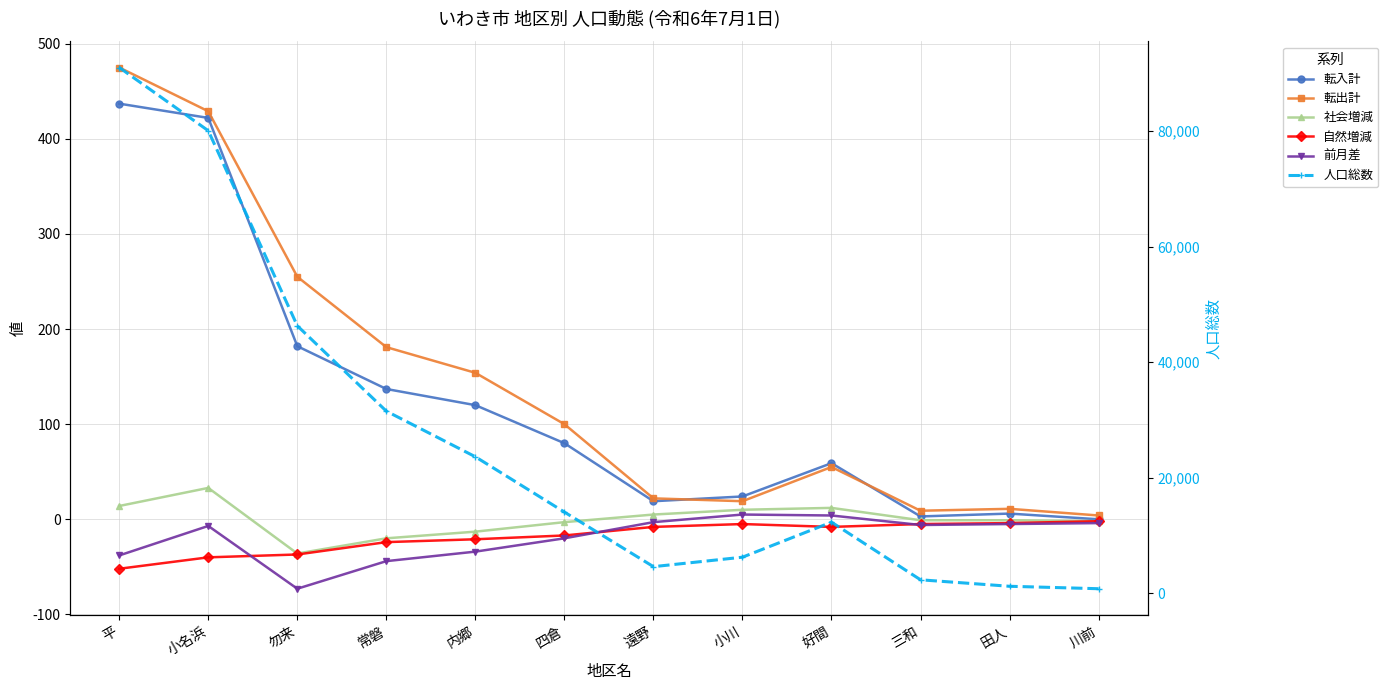

Where does the 転入計 series first go above 80?

平